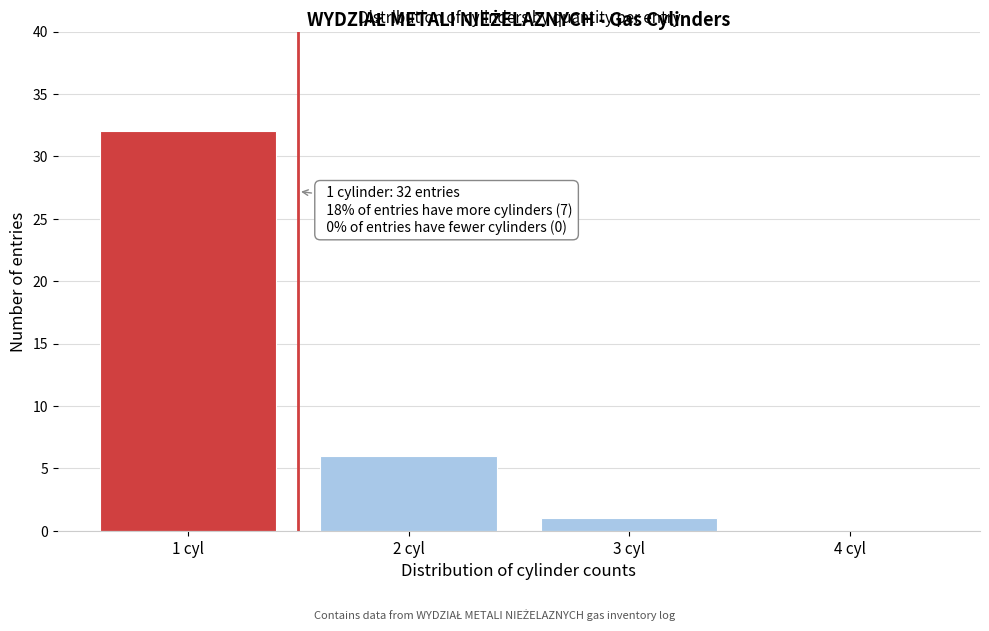

Which range on the x-axis has the tallest bar?

0.5 to 1.5